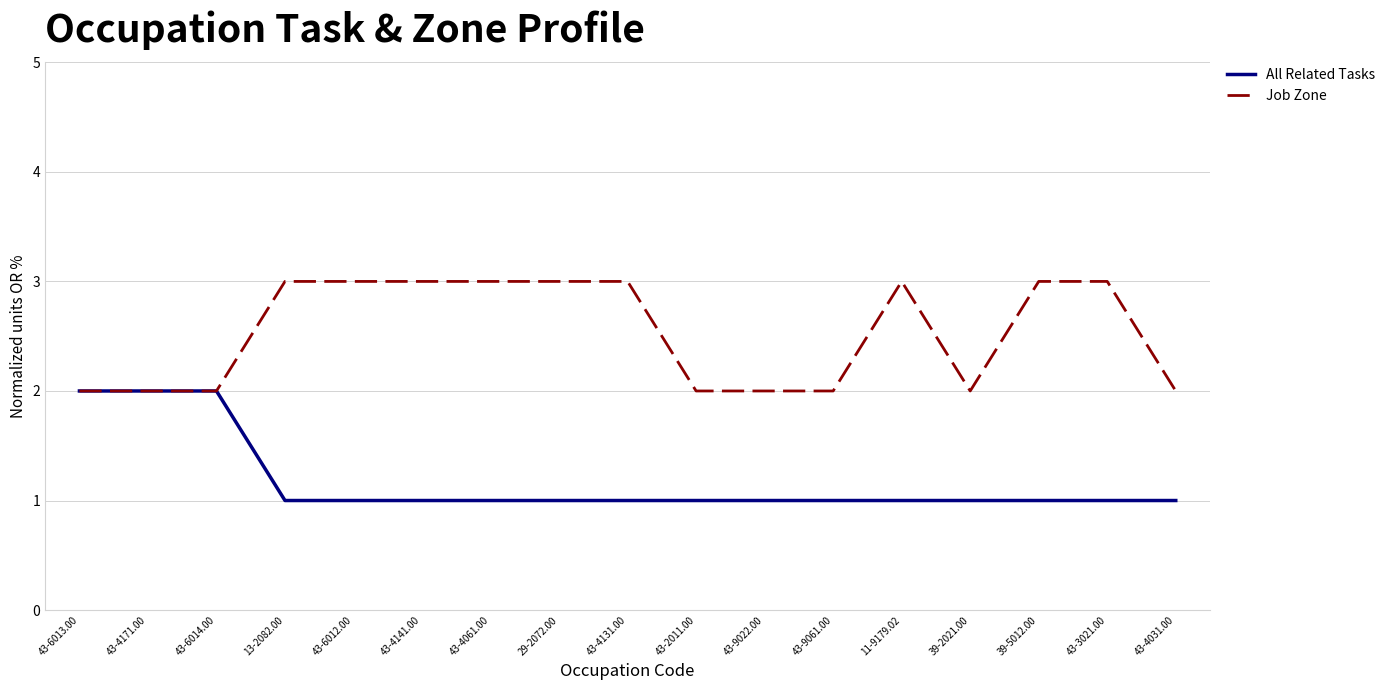

List the series in order of their peak value, highest first.

Job Zone, All Related Tasks